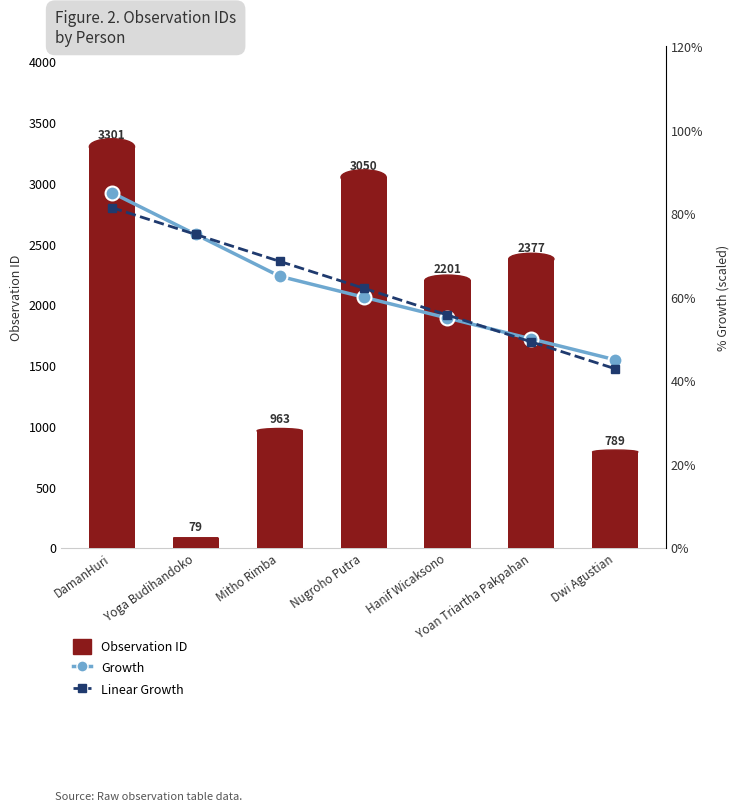

Reading right to left, what are all the values shown in this chart?

Observation ID: 789.0	2377.0	2201.0	3050.0	963.0	79.0	3301.0
Growth: 0.5	0.5	0.6	0.6	0.7	0.8	0.8
Linear Growth: 0.4	0.5	0.6	0.6	0.7	0.8	0.8